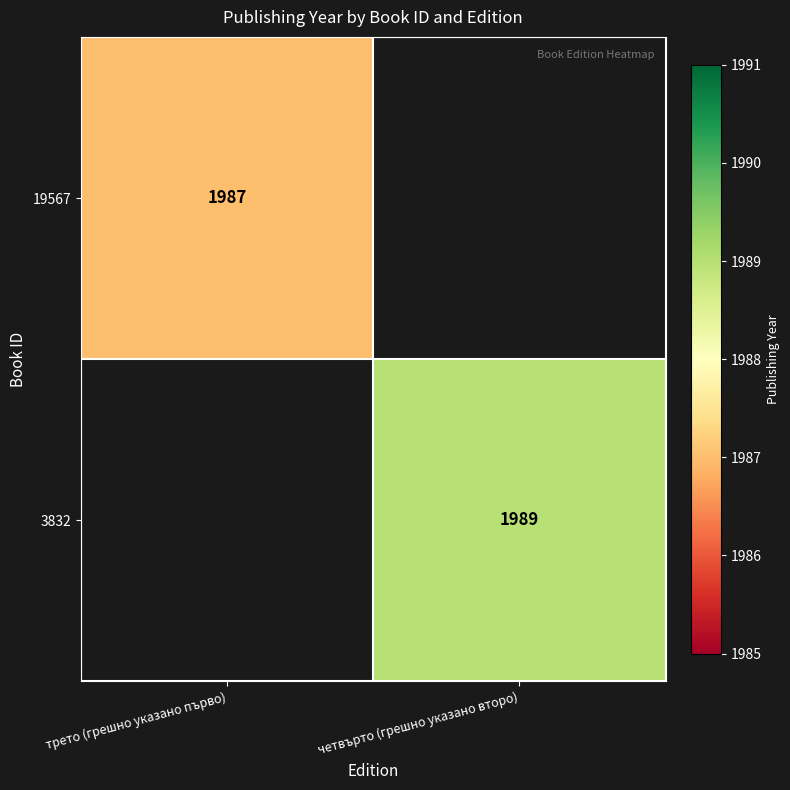

The value of 19567 at трето (грешно указано първо) is 3405. True or false?

False